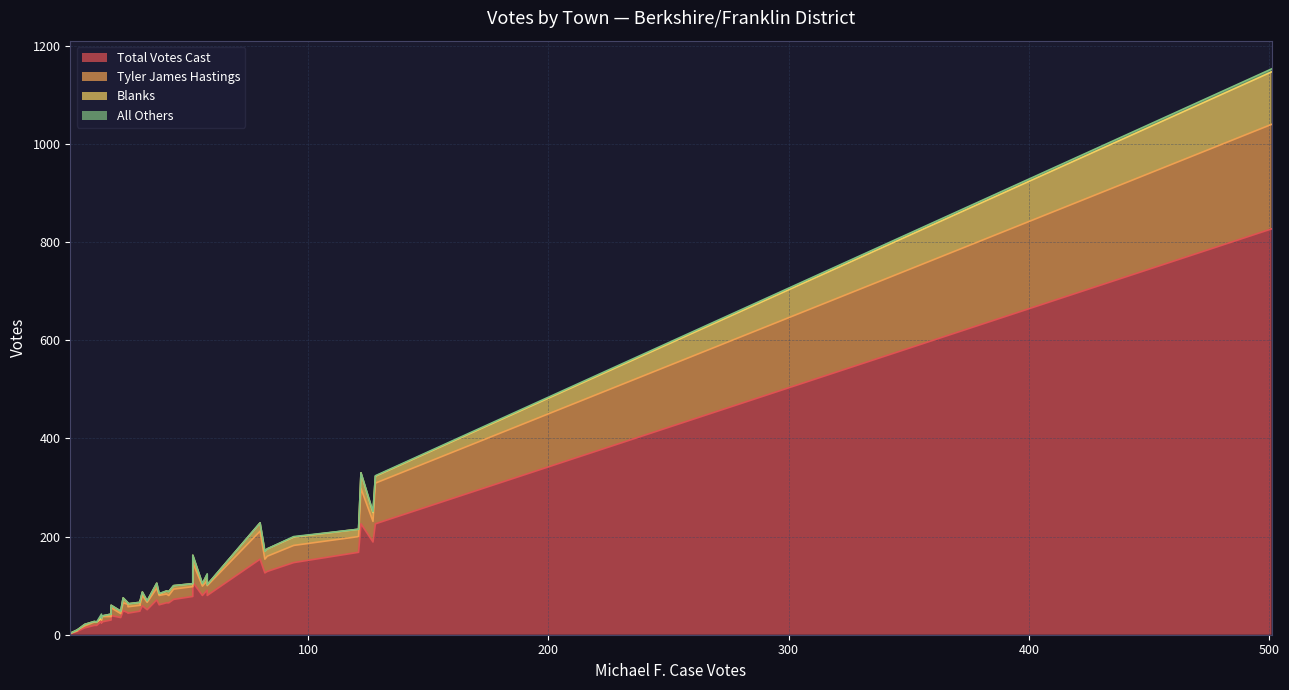

True or false: All Others has a value of 4 at Hawley.

False